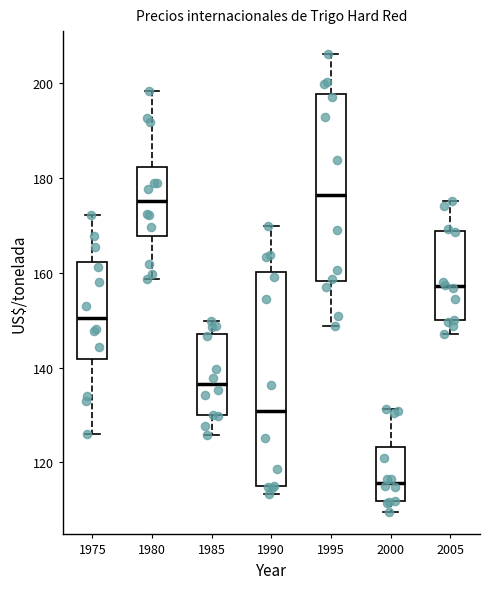

Reading left to right, transcribe this box plot: for each box, give where its median line is, the range the box spans, and where its two whiskers end, as read against the y-axis. The values are not printed on the chart, so give them approximately, as read against the axis.

1975: median 150, box 142 to 162, whiskers 126 to 172
1980: median 174, box 168 to 182, whiskers 158 to 198
1985: median 136, box 130 to 148, whiskers 126 to 150
1990: median 130, box 114 to 160, whiskers 114 (just below the box's lower edge) to 170
1995: median 176, box 158 to 198, whiskers 148 to 206
2000: median 116, box 112 to 124, whiskers 110 to 132
2005: median 158, box 150 to 168, whiskers 146 to 176